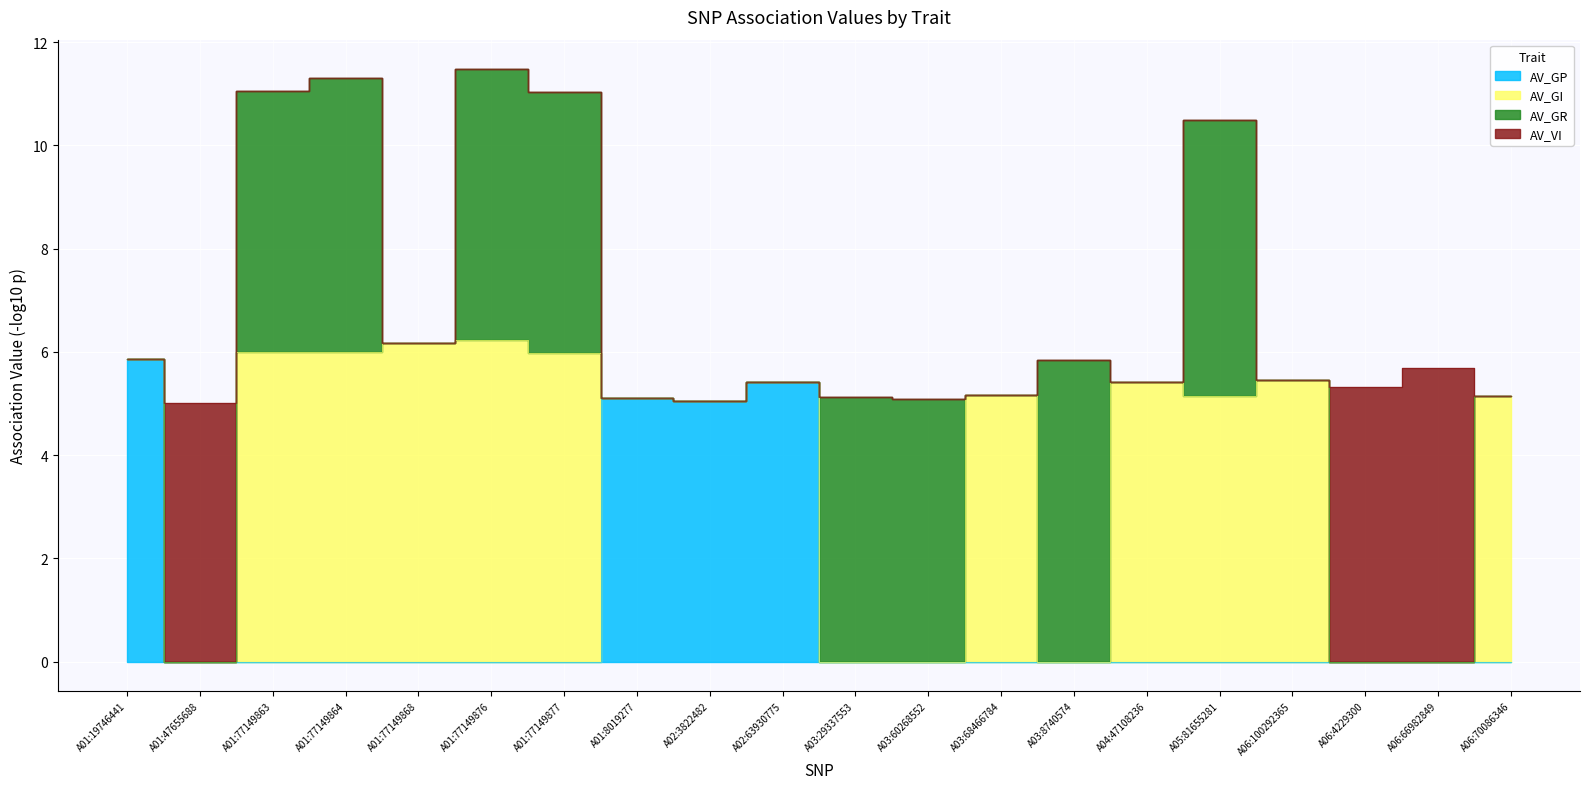

Where is the first local maximum for AV_GI?

A01:77149863